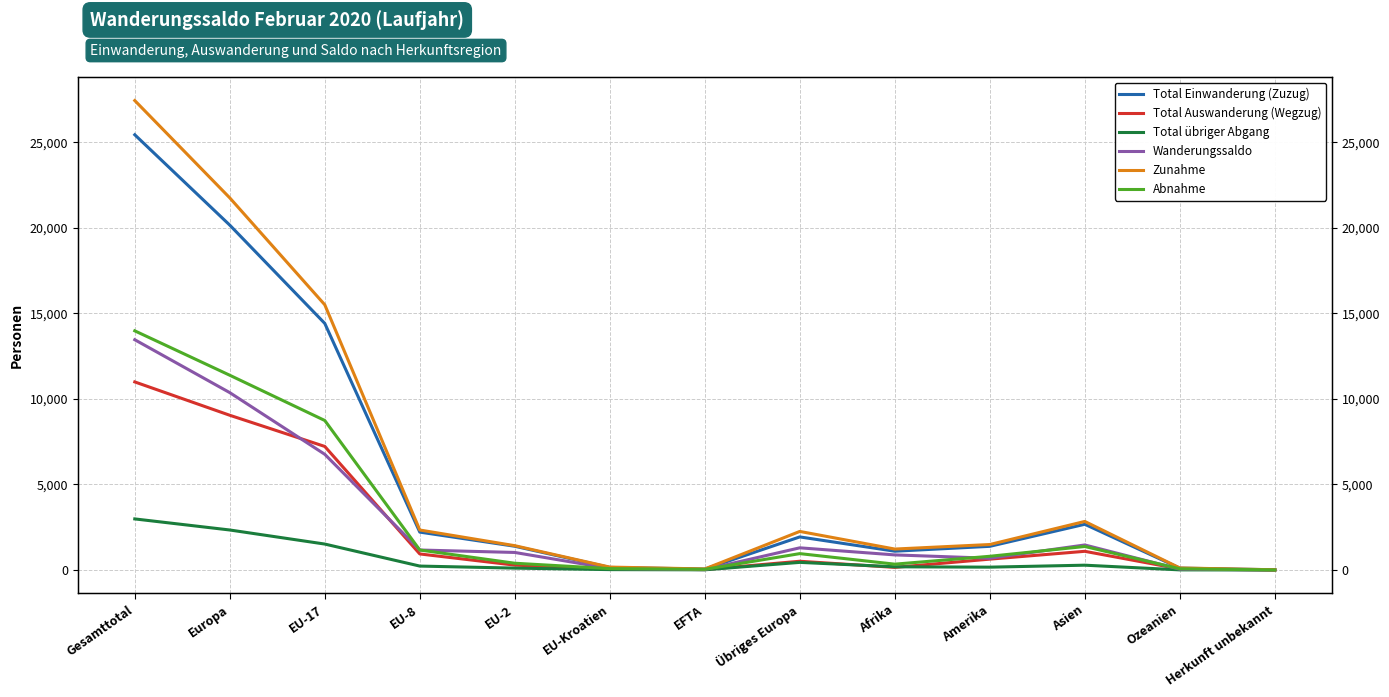

The Total Auswanderung (Wegzug) series shows 939 at EU-8. True or false?

True